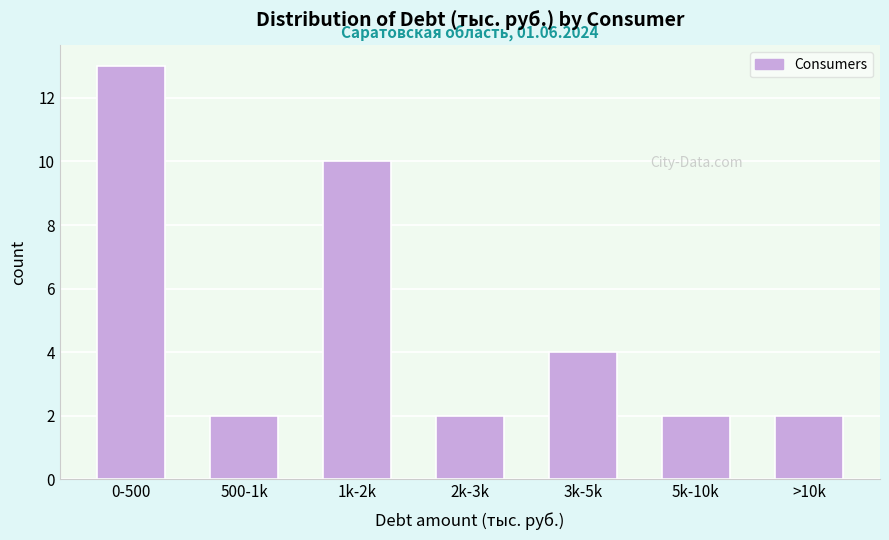

Reading right to left, extract all data points from this chart.

>10k=2	5k-10k=2	3k-5k=4	2k-3k=2	1k-2k=10	500-1k=2	0-500=13